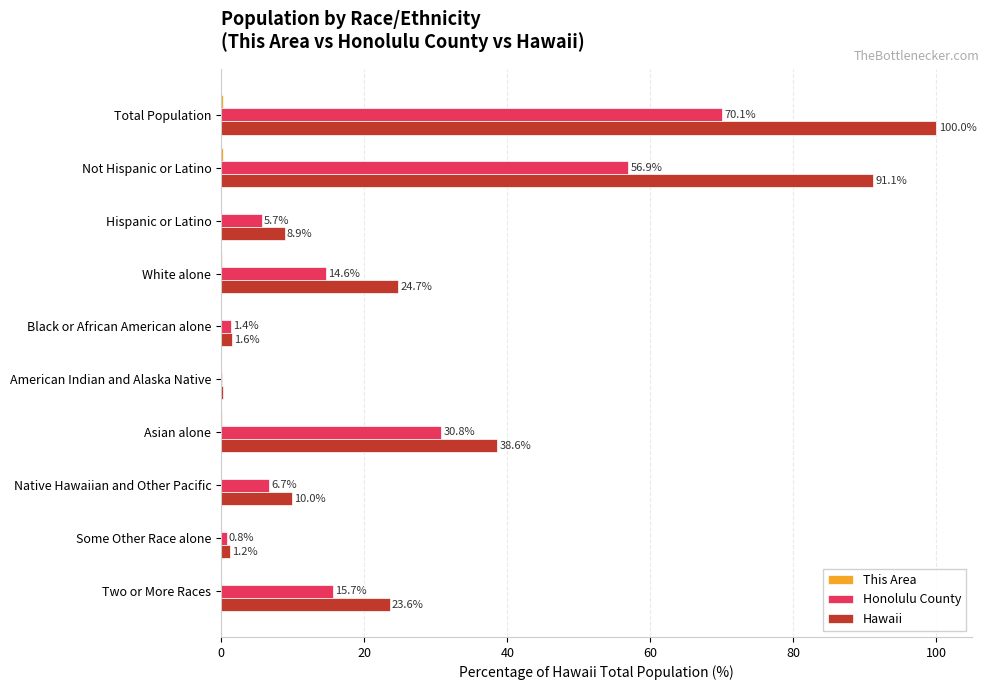

What is the sum of all Hawaii values?

300.0